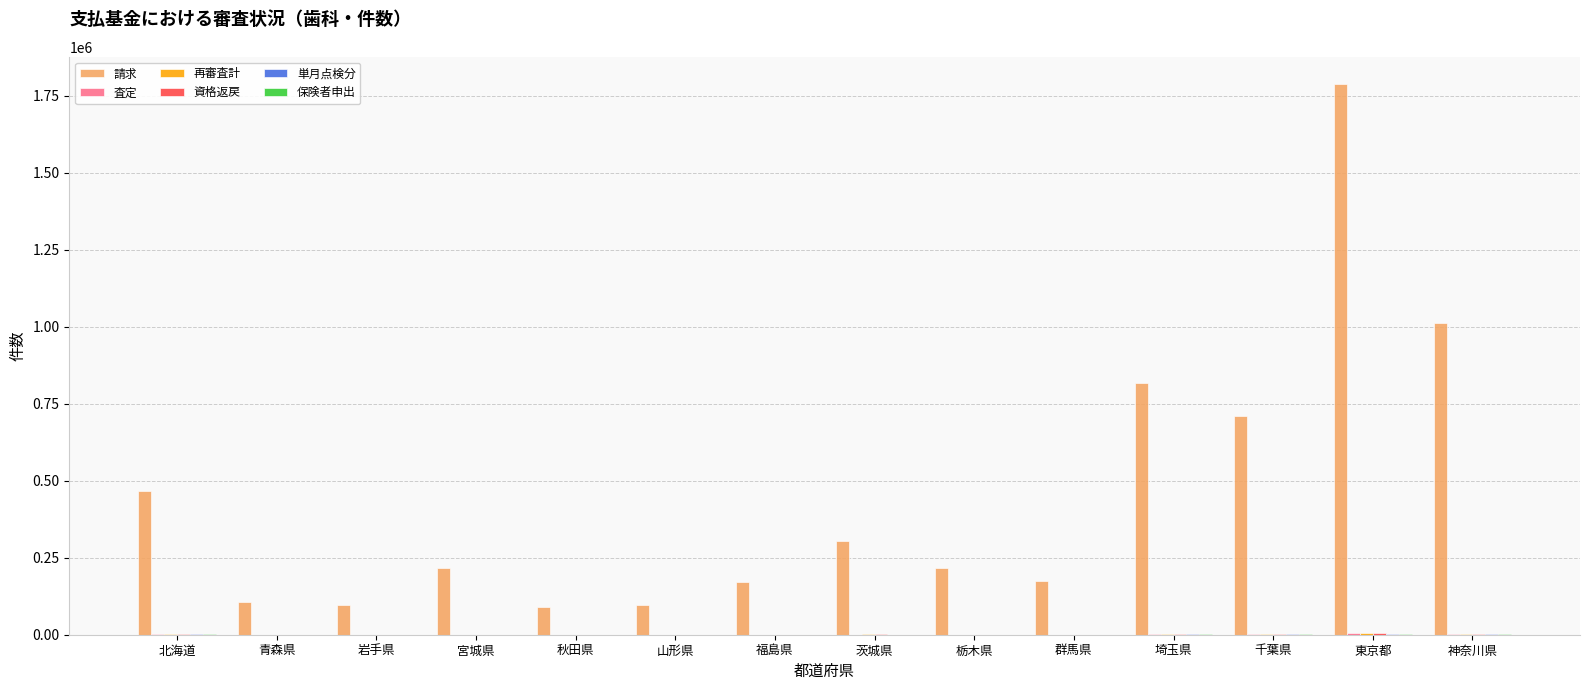

Which series has the widest spread of values?

請求